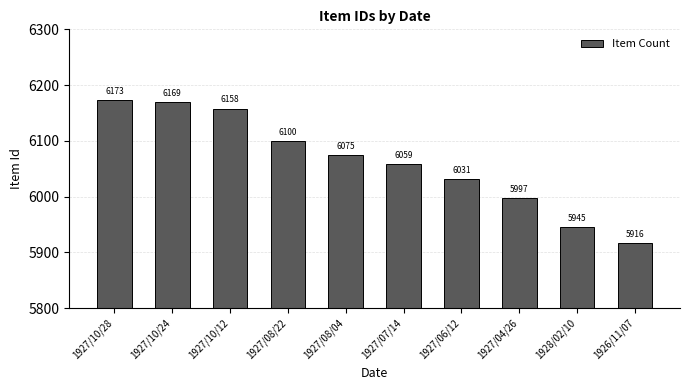

Reading left to right, transcribe all the data shown in this chart.

1927/10/28=6173	1927/10/24=6169	1927/10/12=6158	1927/08/22=6100	1927/08/04=6075	1927/07/14=6059	1927/06/12=6031	1927/04/26=5997	1928/02/10=5945	1926/11/07=5916